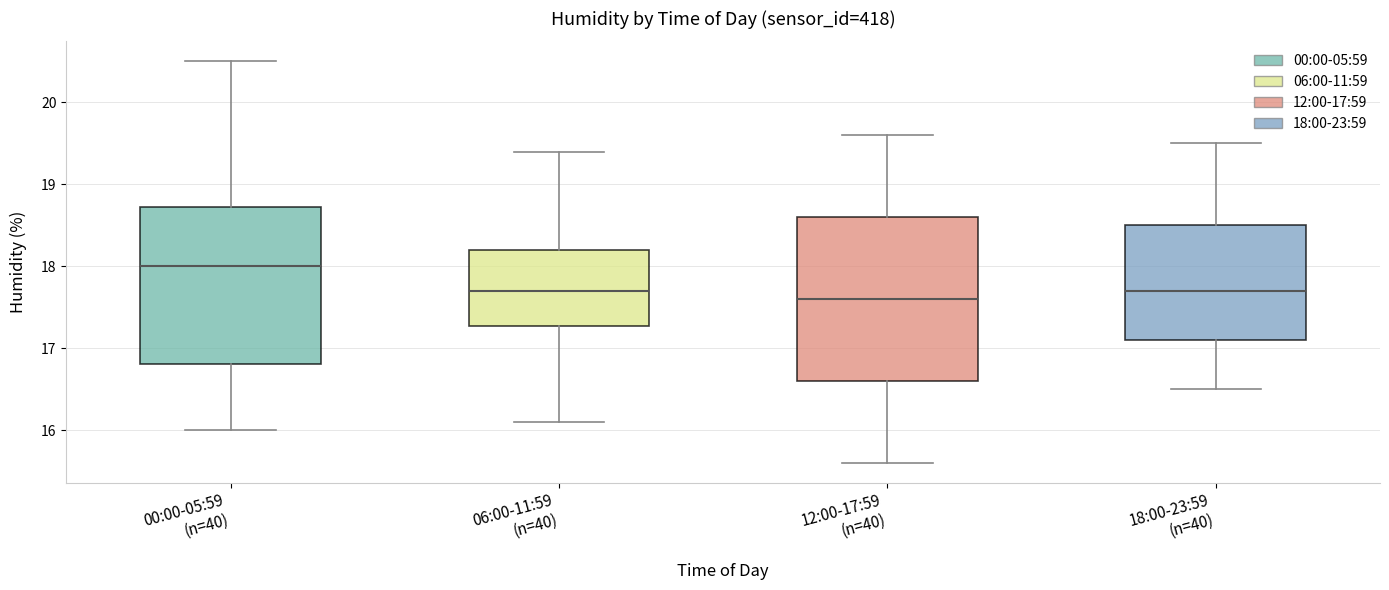

Where does the upper whisker of the box for 00:00-05:59 (n=40) end on the y-axis? The values are not printed on the chart, so give them approximately, as read against the axis.

20.5